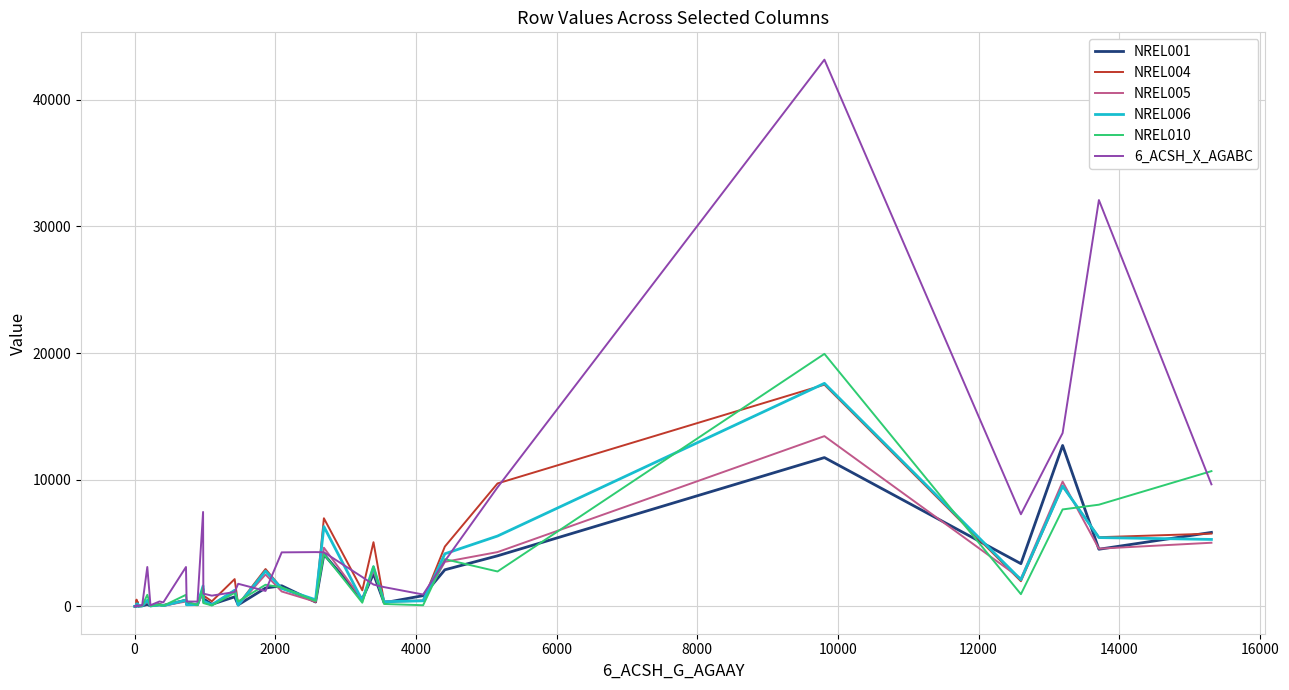

Does the chart display data point markers on the line(s)?

No